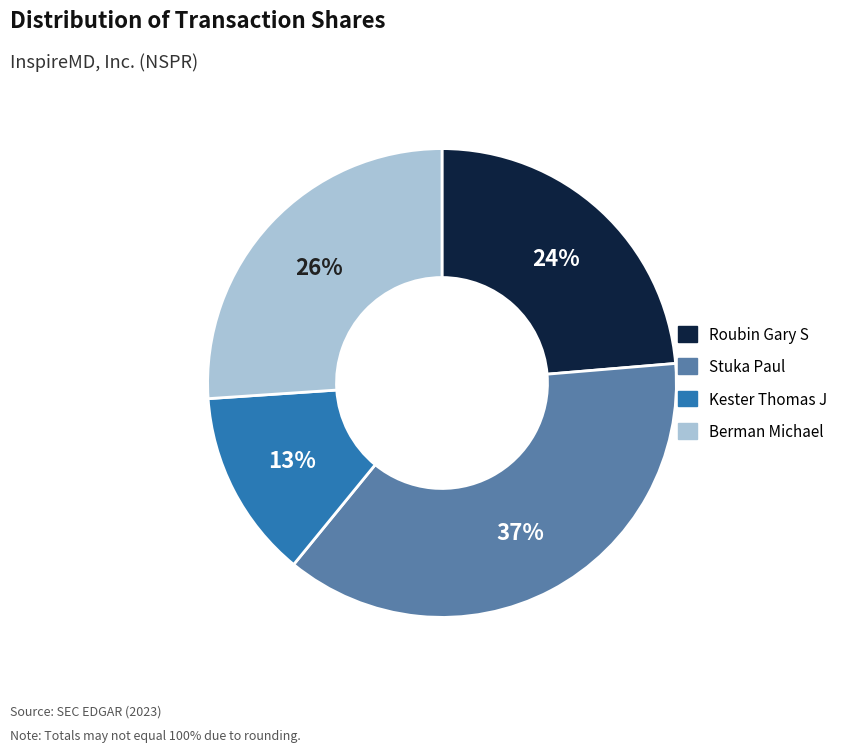

Count the number of slices in the pie.

4